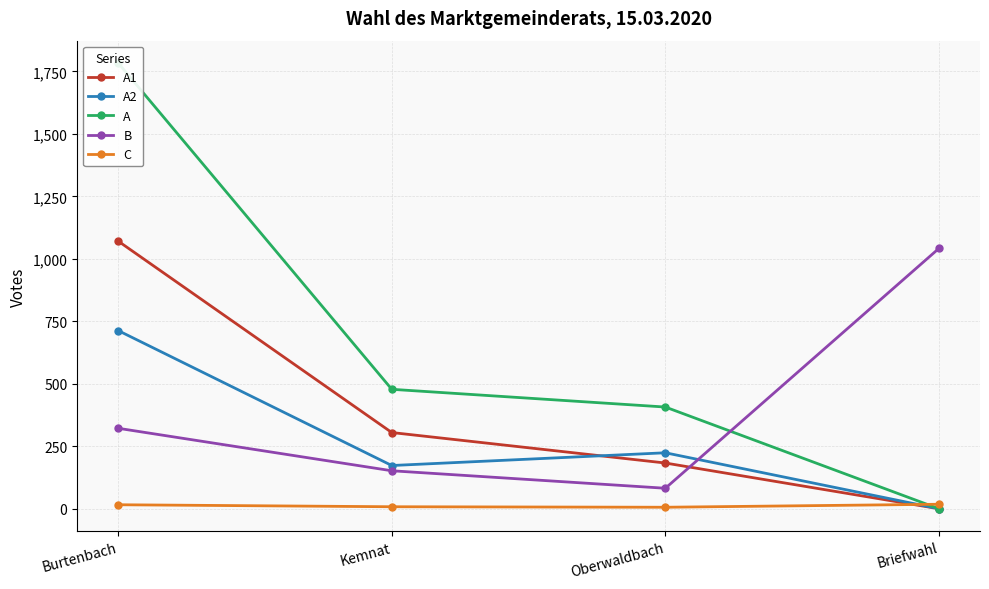

How many times do A2 and C cross each other?

1